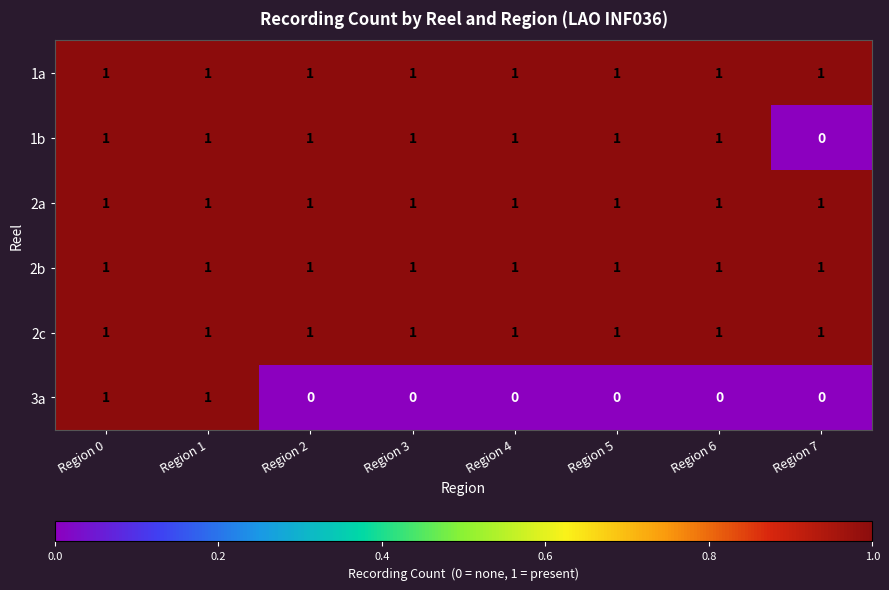

The value of 1a at Region 4 is 0. True or false?

False